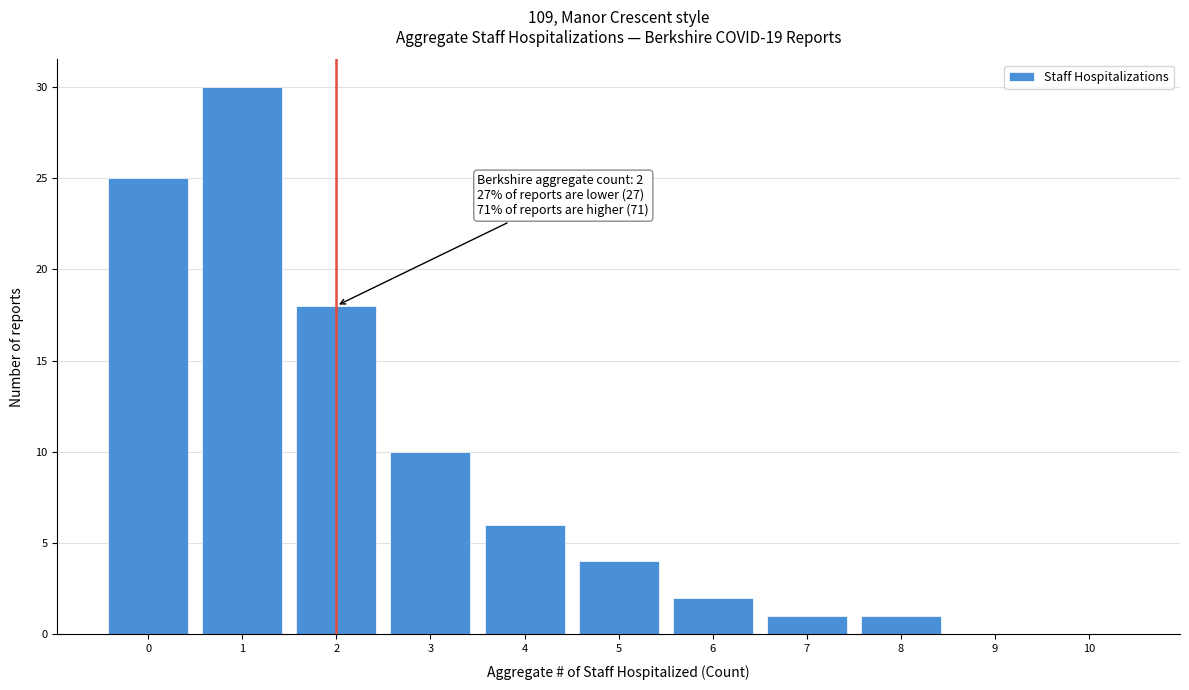

Reading left to right, transcribe all the data shown in this chart.

0=25	1=30	2=18	3=10	4=6	5=4	6=2	7=1	8=1	9=0	10=0